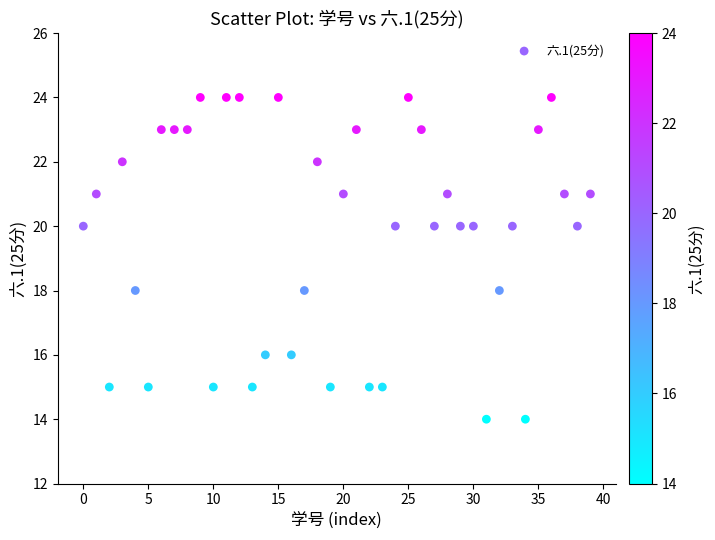

What is the range of Y values (max minus min)?

10